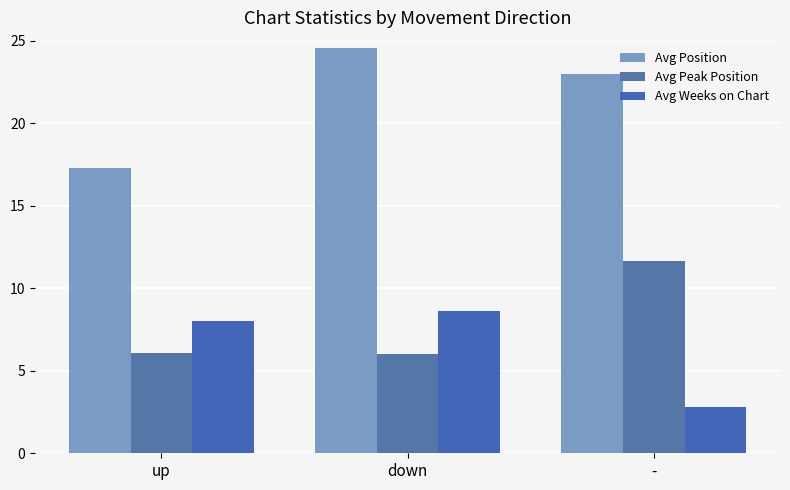

What is the difference between the maximum and minimum values in the Avg Weeks on Chart series?

5.8